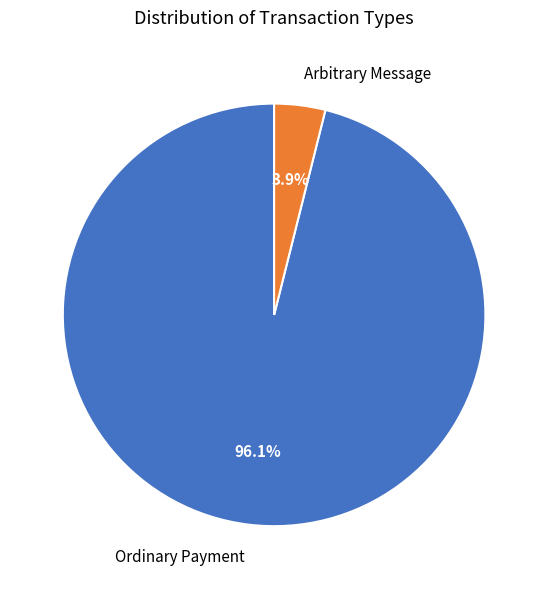

Is Ordinary Payment the majority of the pie?

Yes